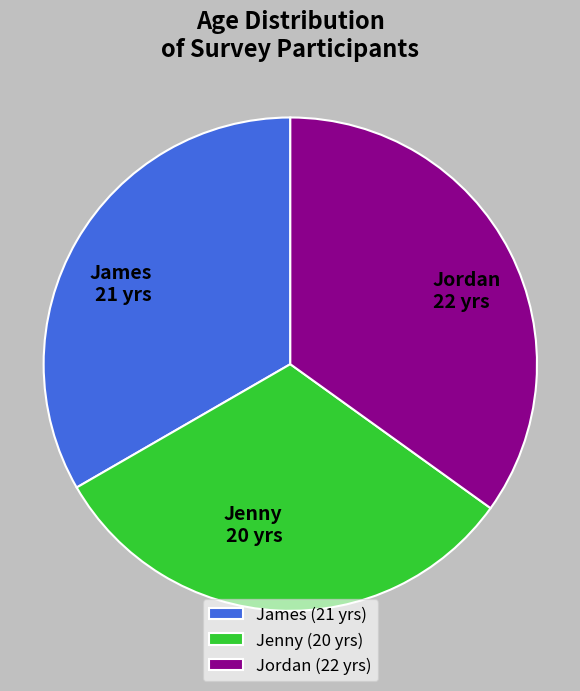

Combined, do Jordan and James account for over 50%?

Yes